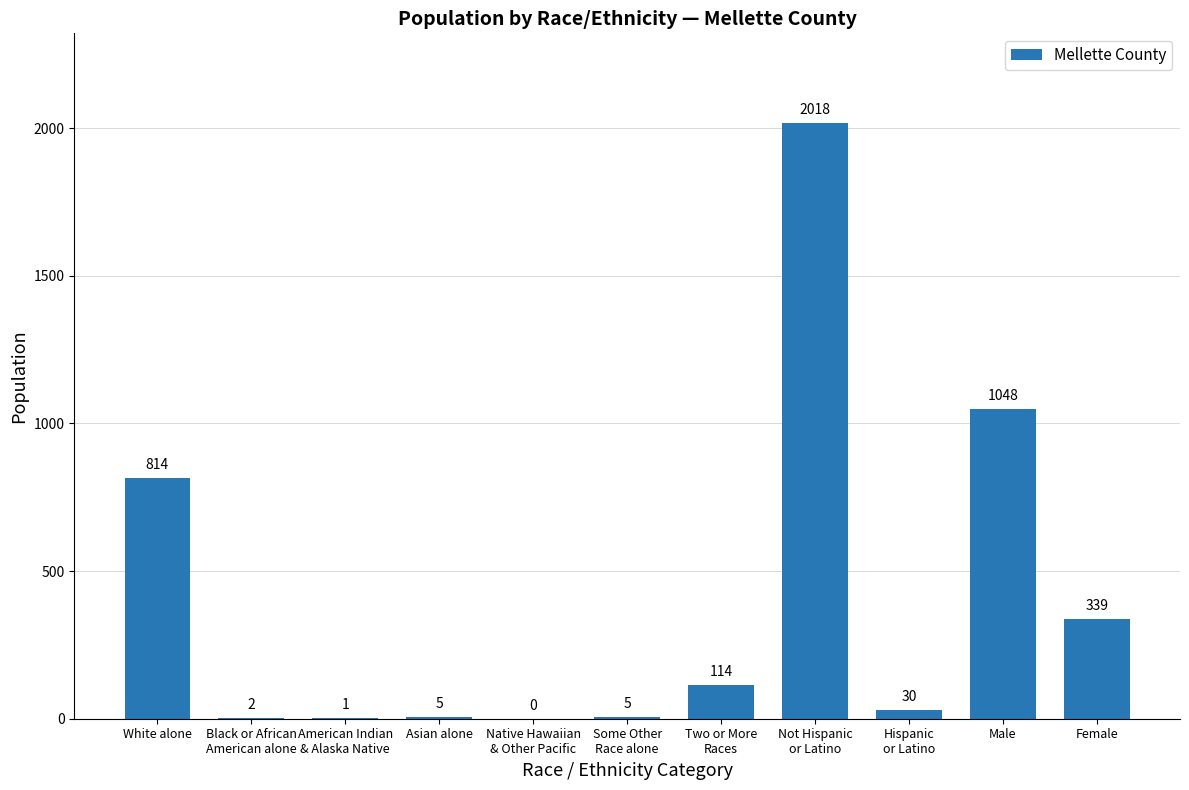

What is the greatest value displayed?

2018